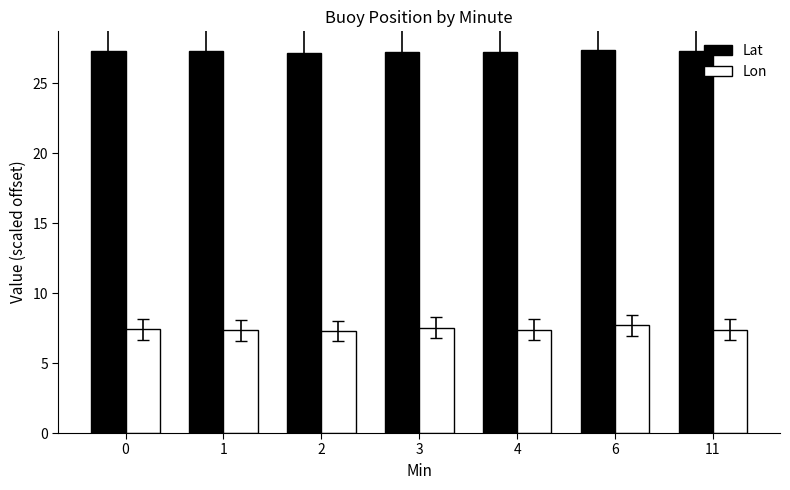

What is the difference between the highest and lowest values at 6?

19.6